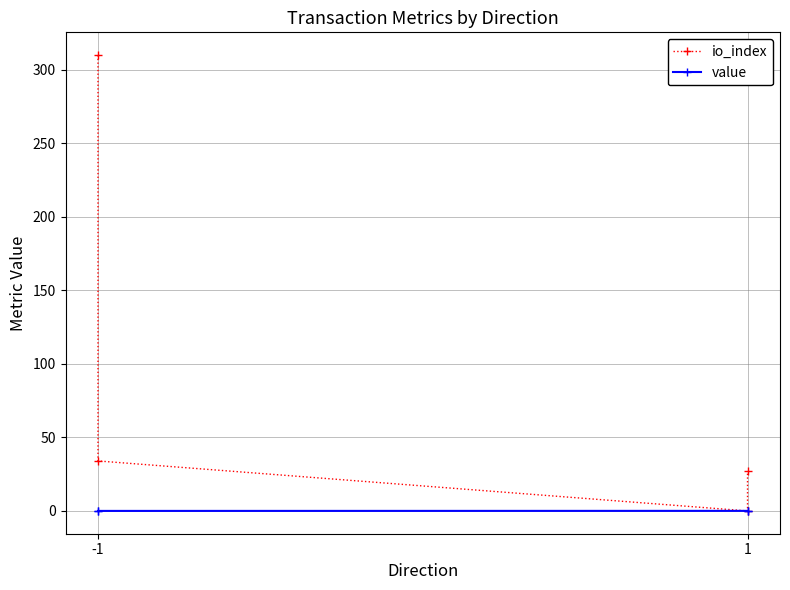

Count the value values in the range 0 to 1.

4